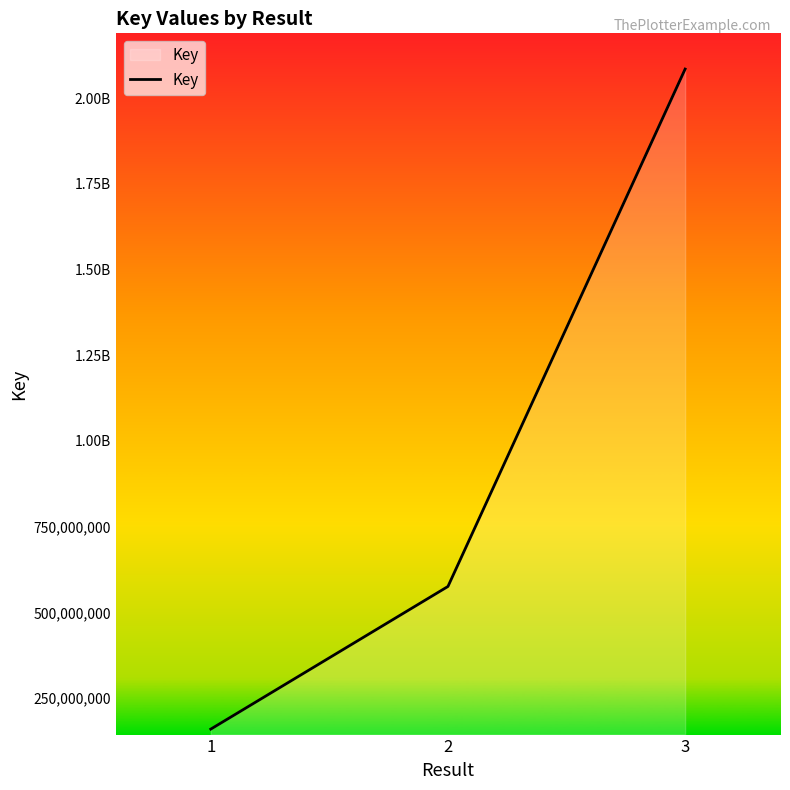

True or false: the data shows 320968915 at 2.

False